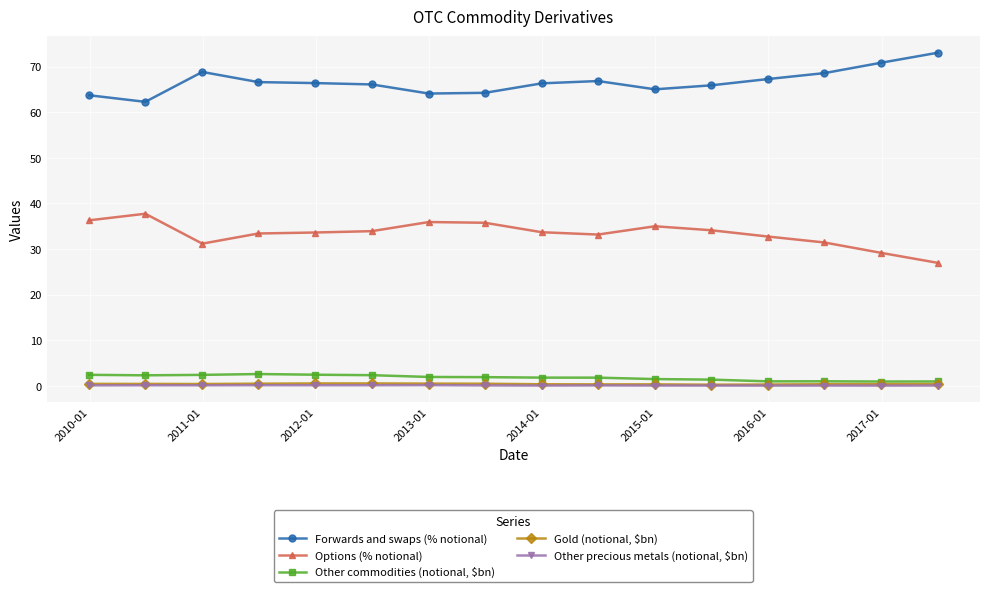

What is the average value of the Gold (notional, $bn) series?

0.4